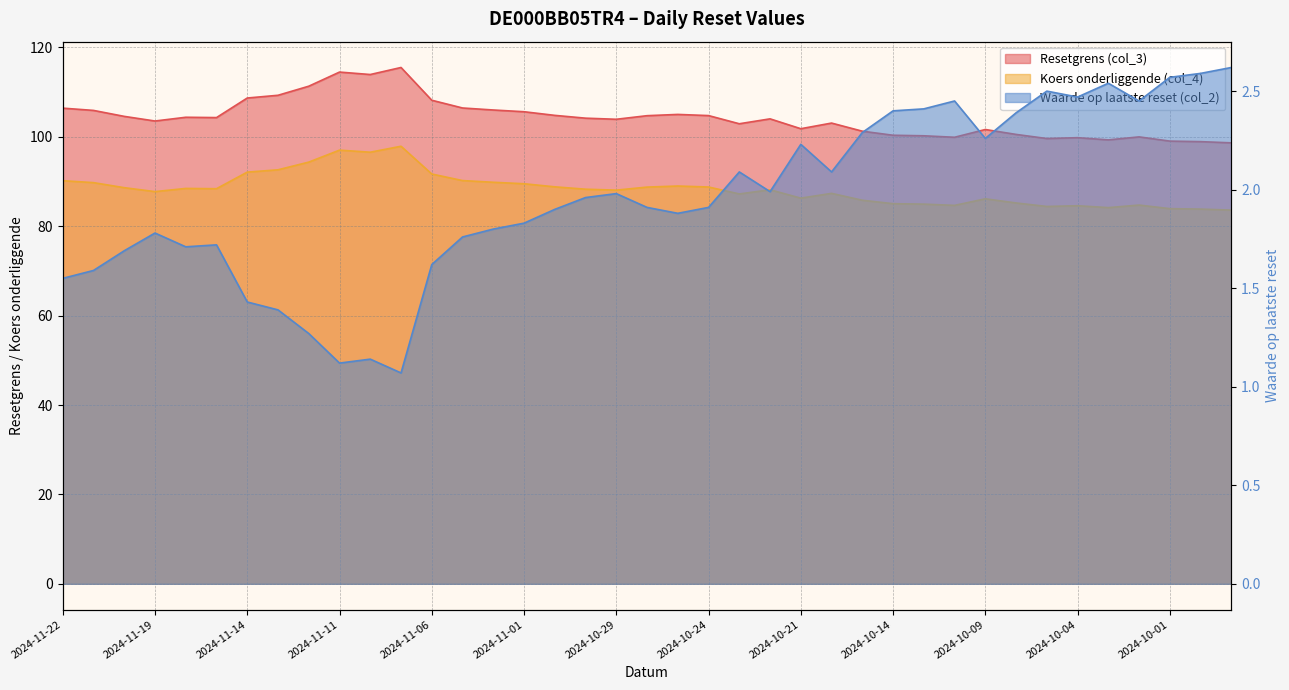

Which series has the largest total across all categories?

Resetgrens (col_3)